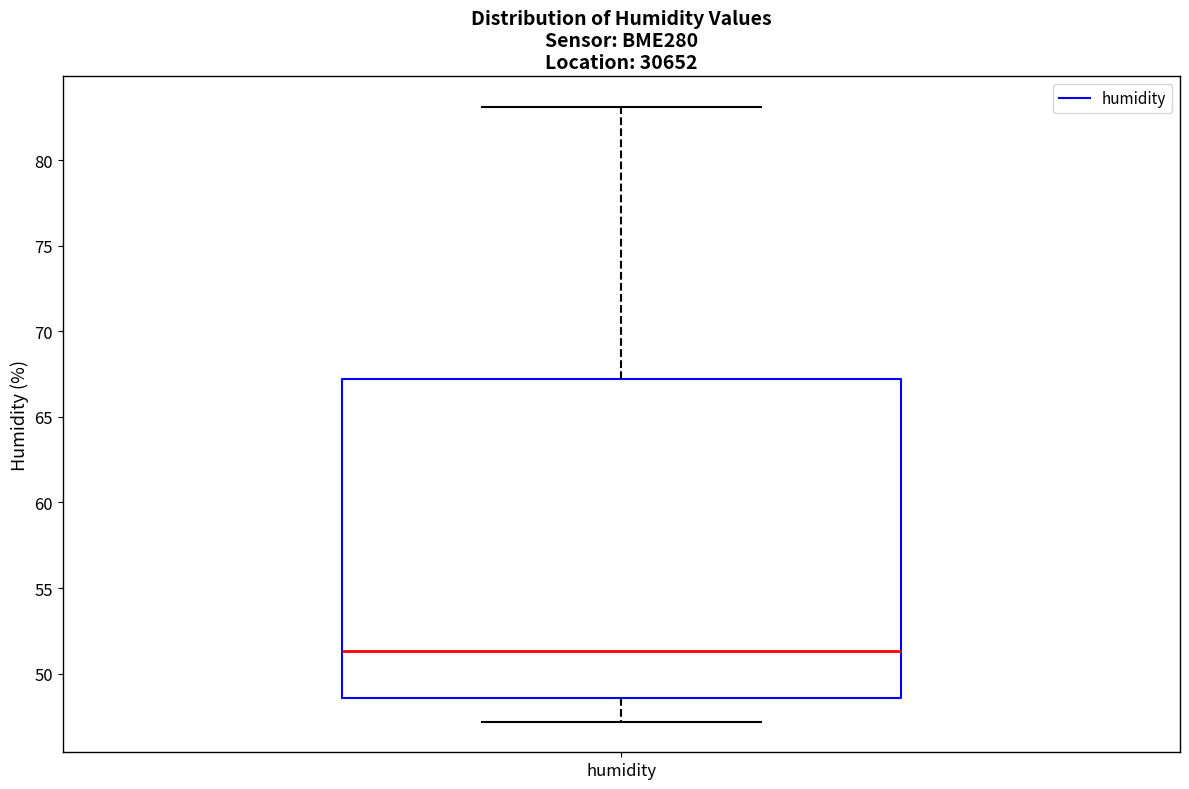

Where is the upper edge of the box for humidity on the y-axis? The values are not printed on the chart, so give them approximately, as read against the axis.

67.0